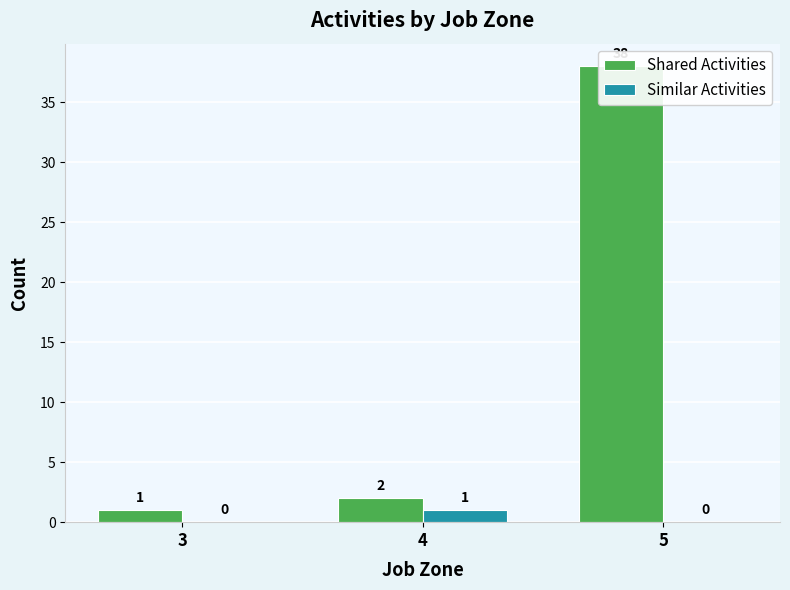

Is it true that Similar Activities equals 0 at 5?

False